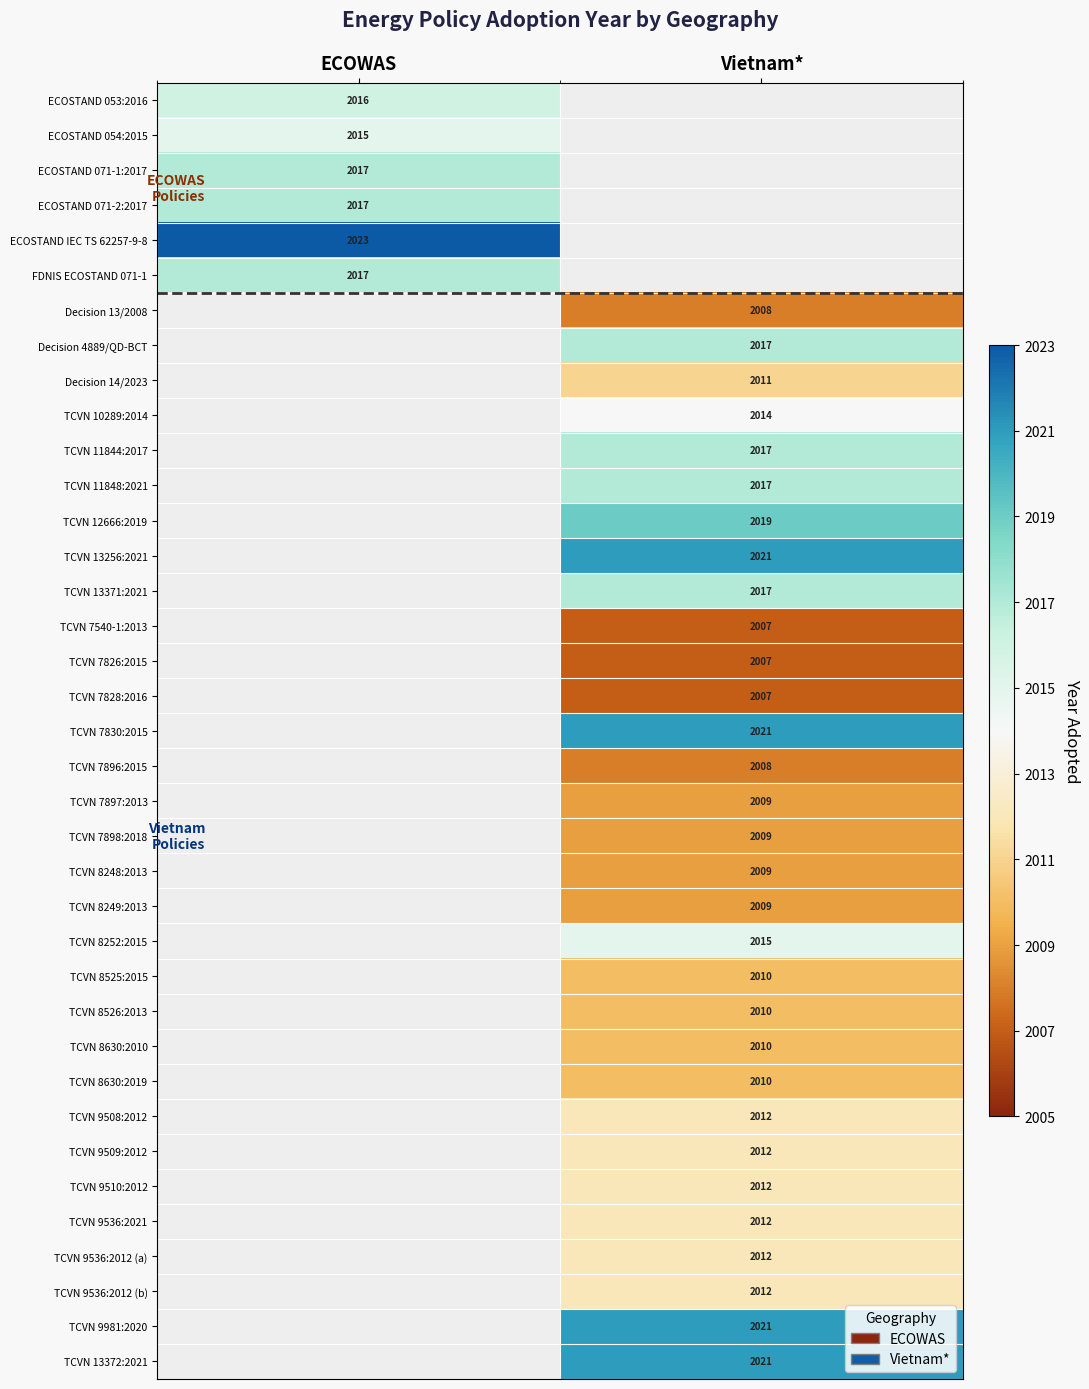

True or false: TCVN 13256:2021 has a value of 694 at Vietnam*.

False